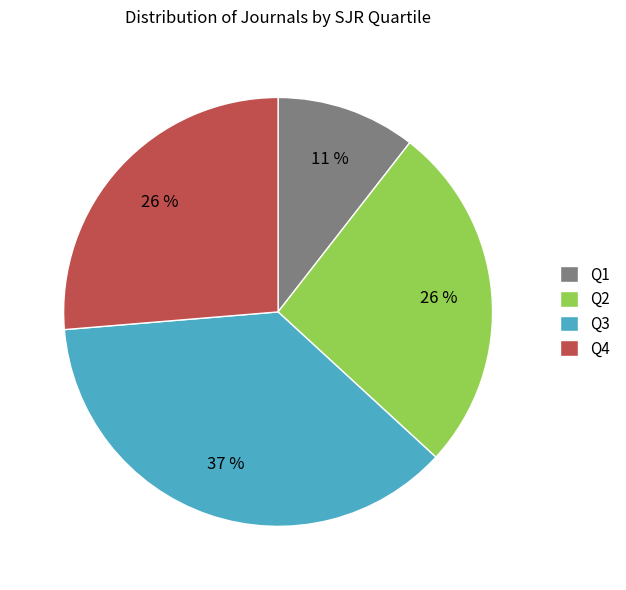

Which slice is the smallest?

Q1